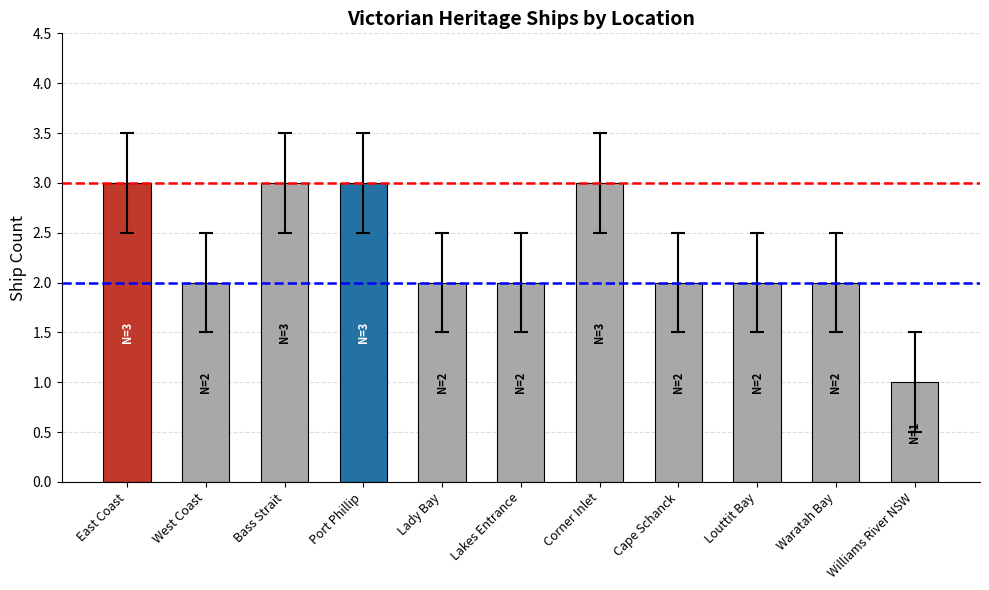

What is the label of the 5th bar from the left?

Lady Bay